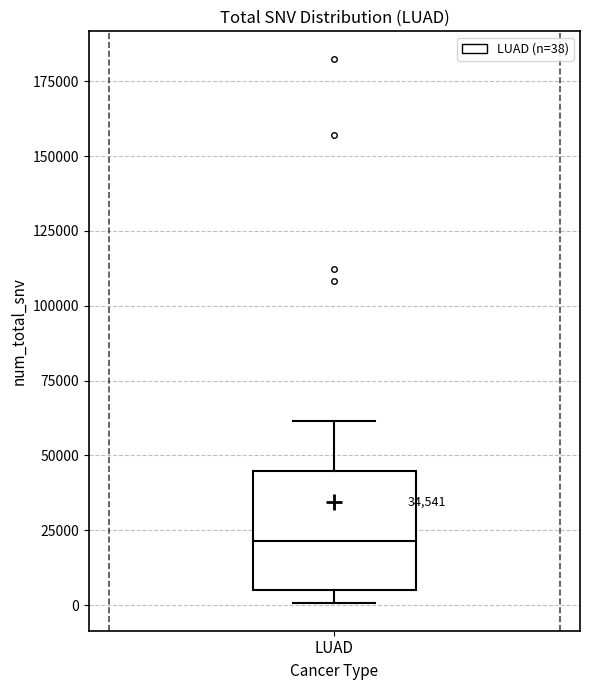

Read this box plot against the y-axis: the position of the median line, the range covered by the box, and the ends of both whiskers. The values are not printed on the chart, so give them approximately, as read against the axis.

median 20000, box 5000 to 45000, whiskers 0 to 60000